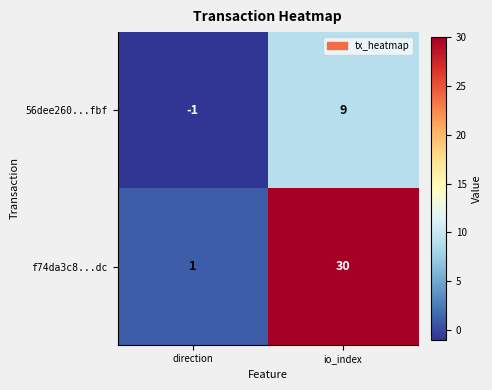

True or false: 56dee260...fbf has a value of 2 at io_index.

False